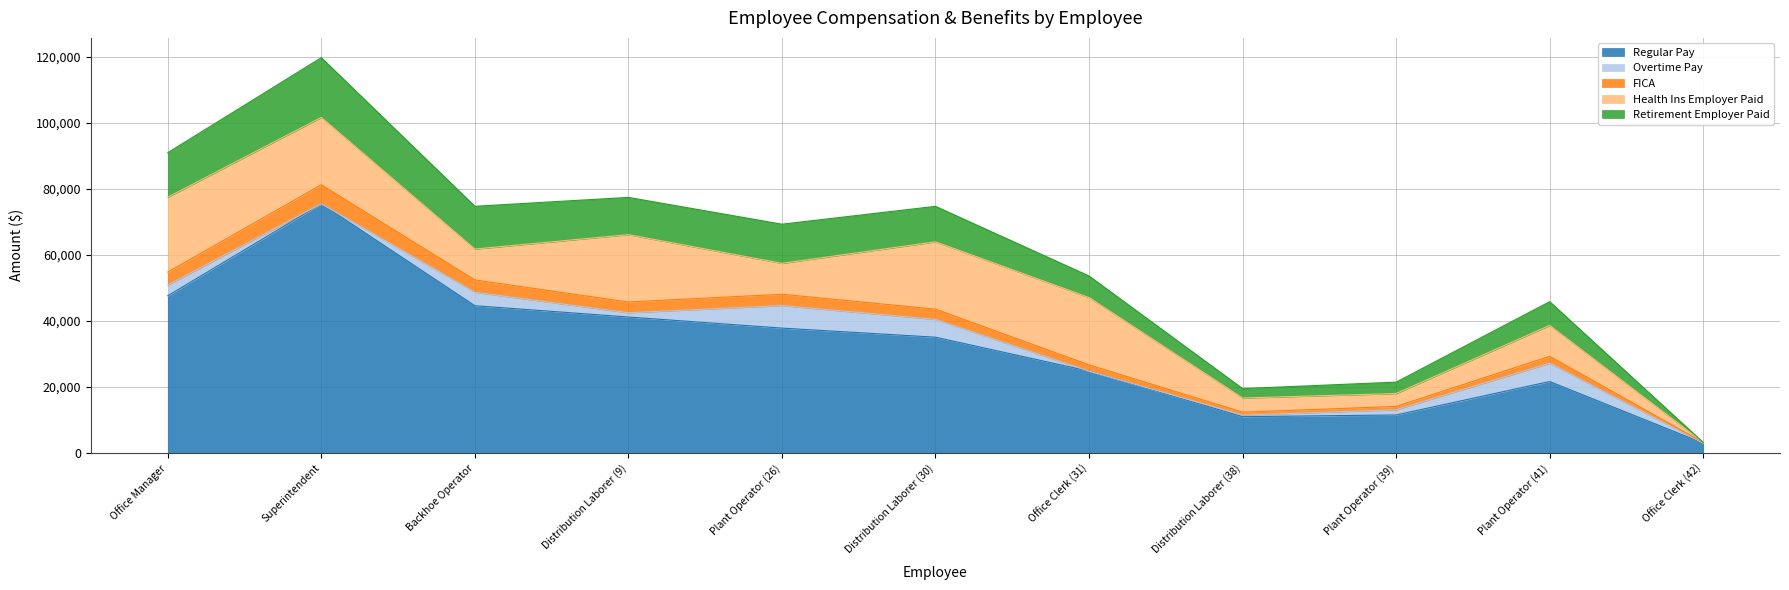

How many categories are shown in the chart?

11